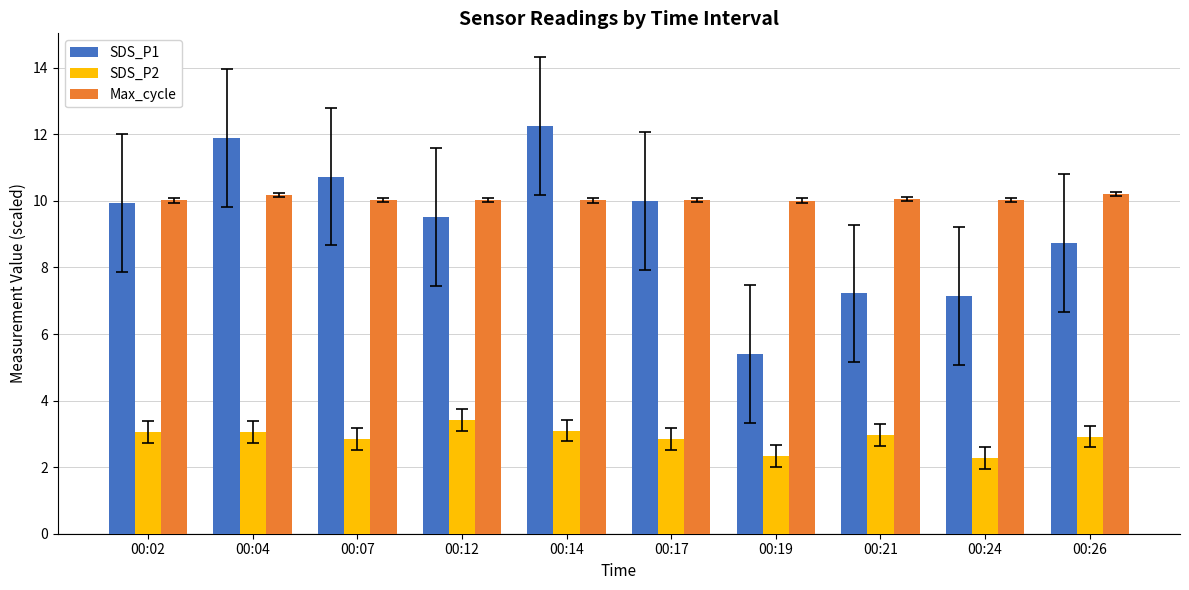

What value does the SDS_P2 series have at 00:21?

3.0